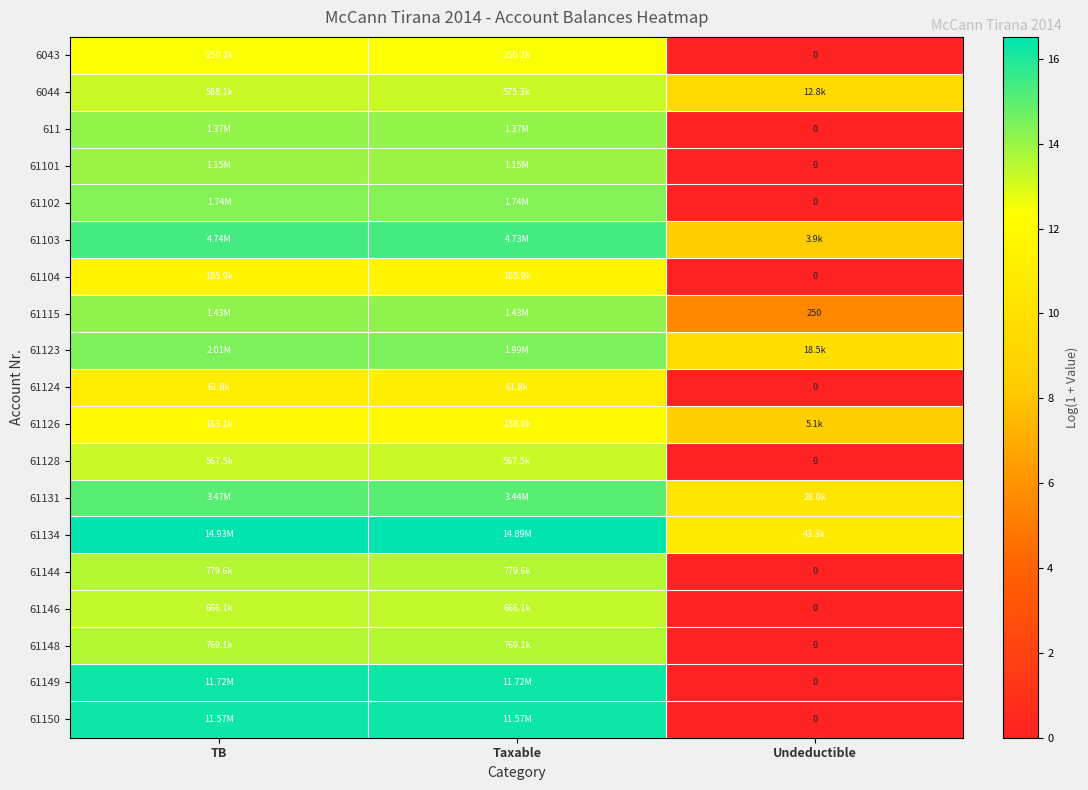

What is the maximum value for 6043?

12.4